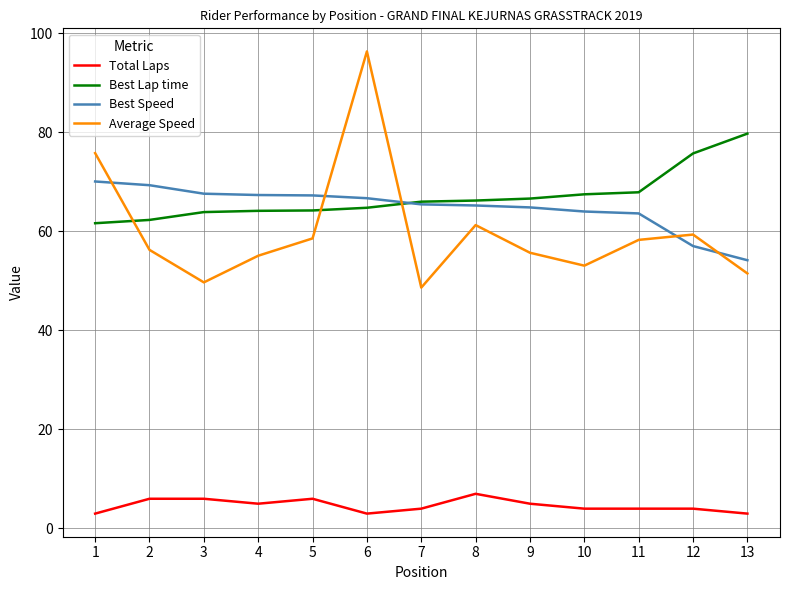

Which series has the largest range (max minus min)?

Average Speed